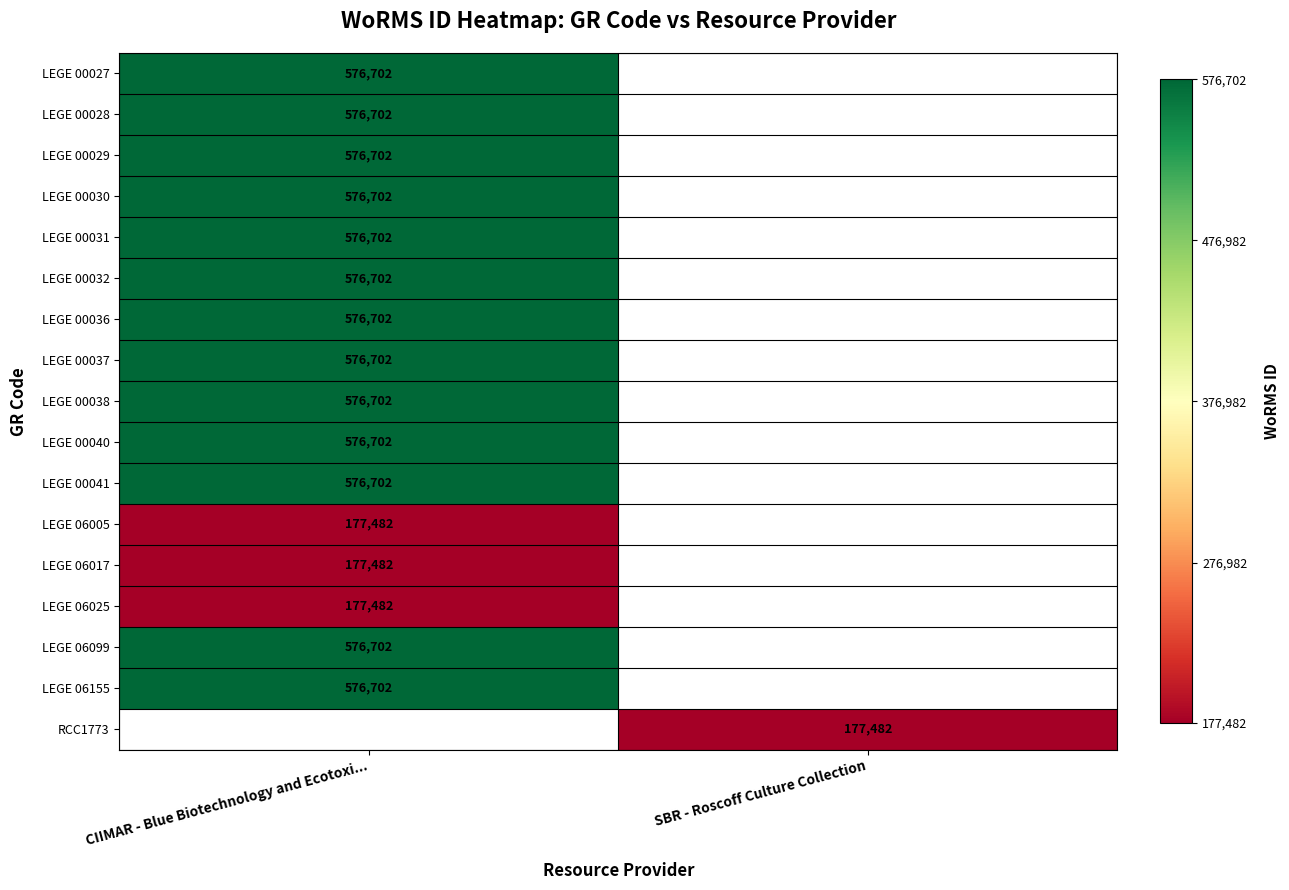

Between SBR - Roscoff Culture Collection and CIIMAR - Blue Biotechnology and Ecotoxi..., which is larger?

CIIMAR - Blue Biotechnology and Ecotoxi...